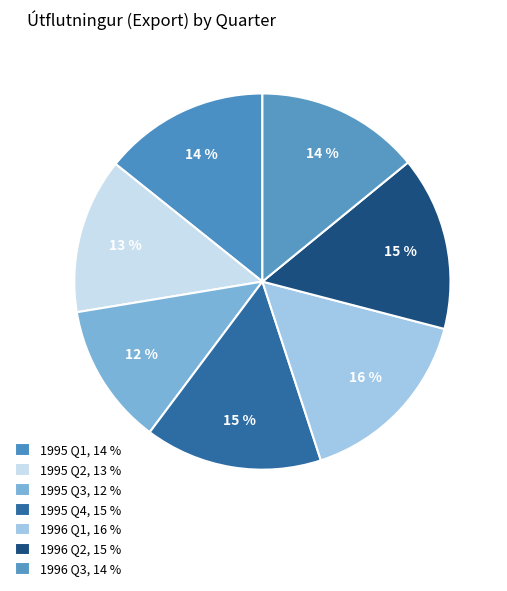

How many segments does this pie chart have?

7